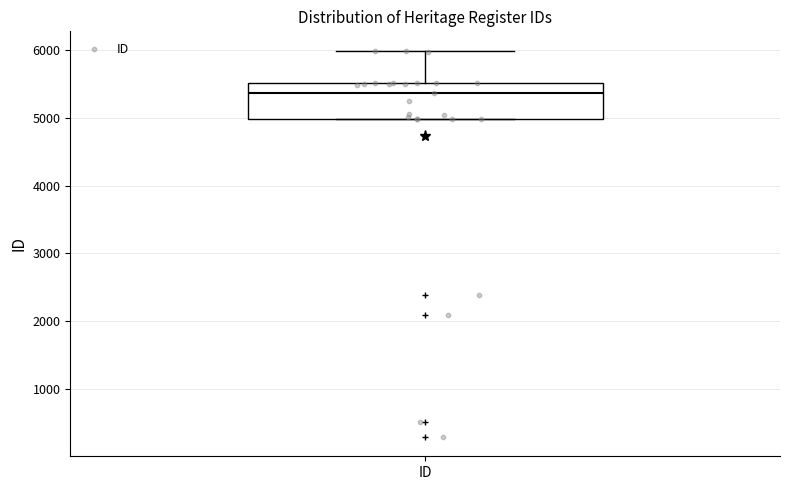

Where does the upper whisker of the box for ID end on the y-axis? The values are not printed on the chart, so give them approximately, as read against the axis.

6000